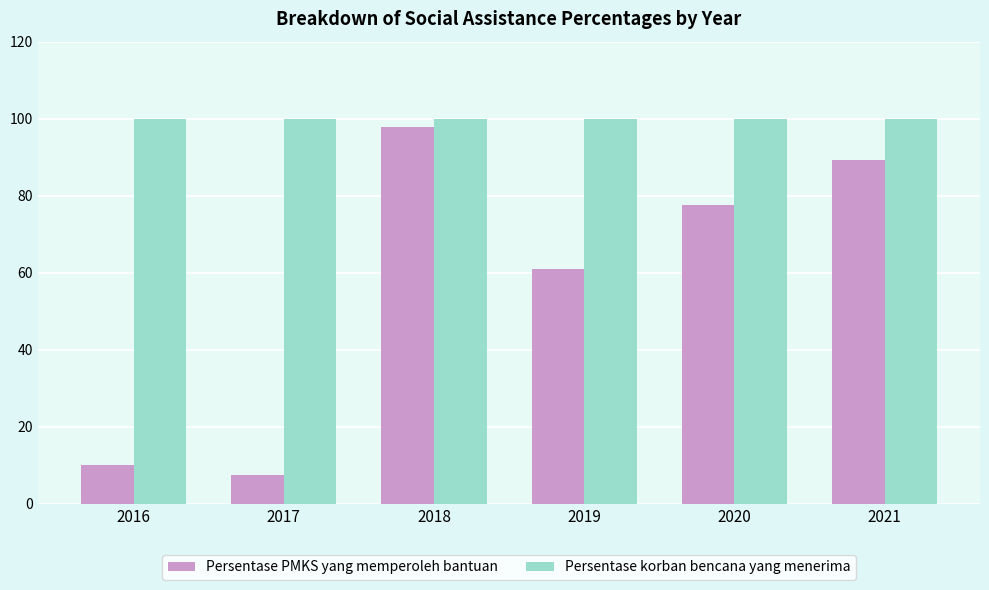

True or false: Persentase korban bencana yang menerima has a value of 100.0 at 2020.

True